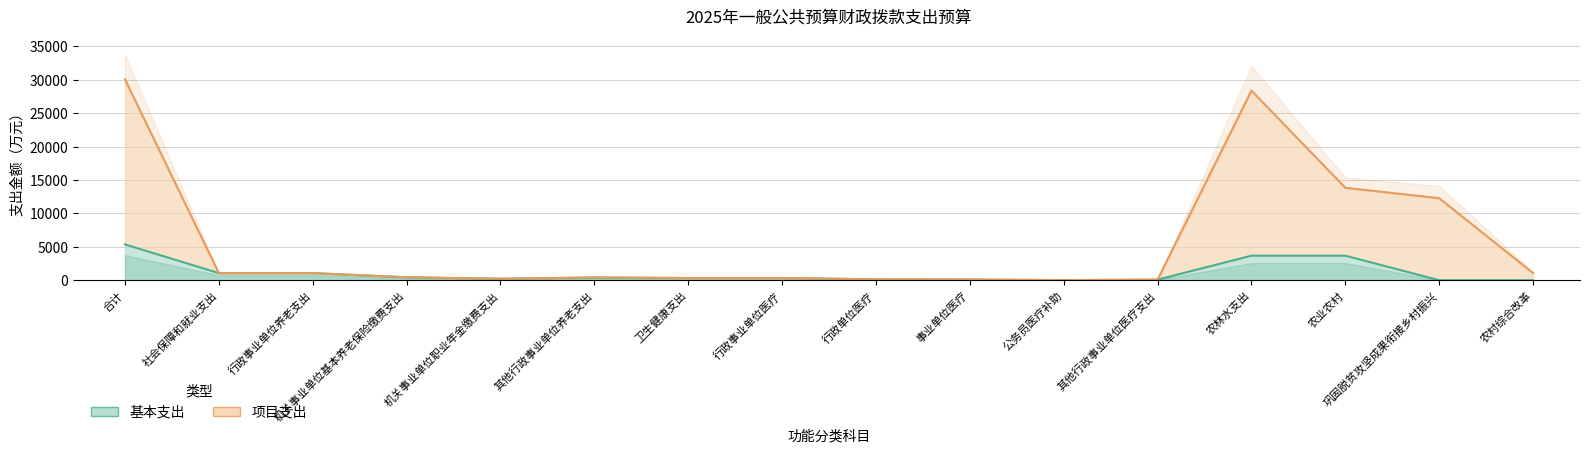

What is the label of the 13th point from the right?

机关事业单位基本养老保险缴费支出